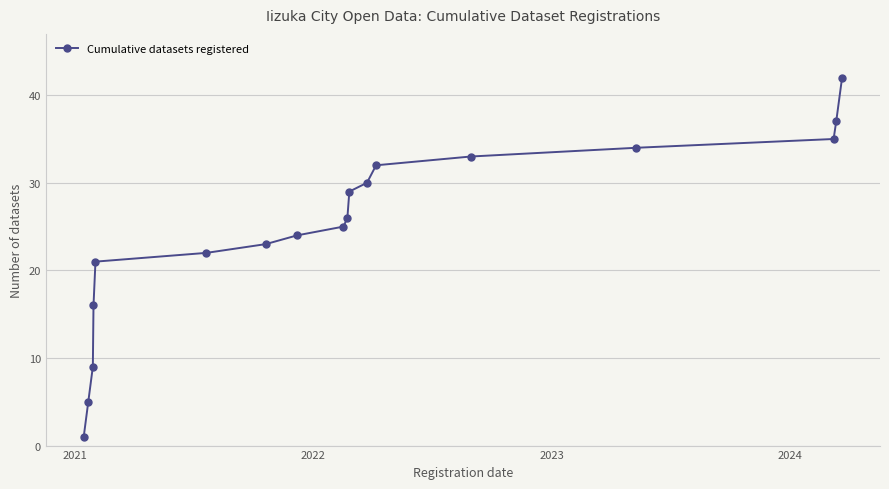

What is the minimum value shown in the chart?

1